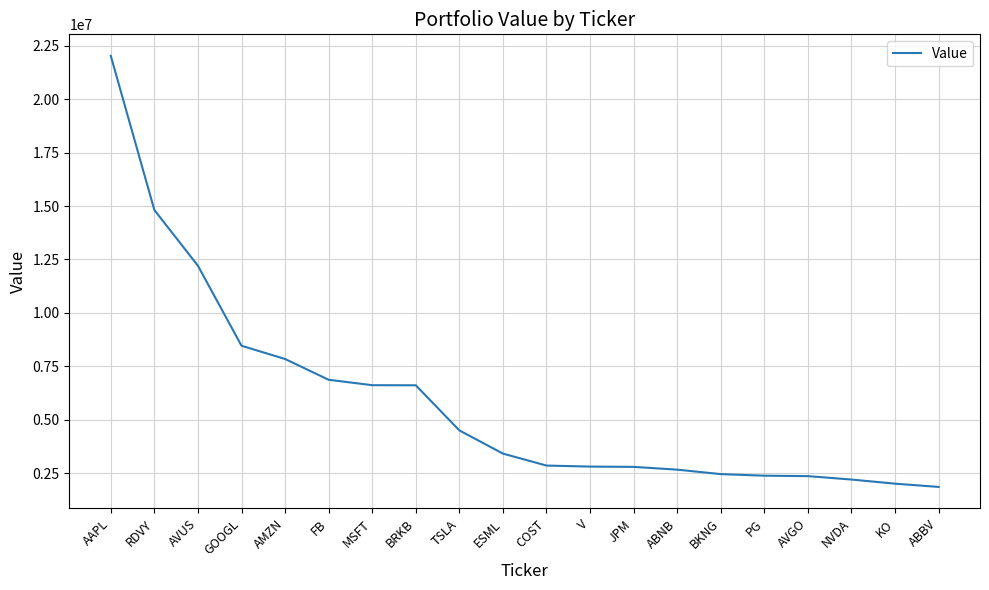

What is the maximum value shown in the chart?

22034766